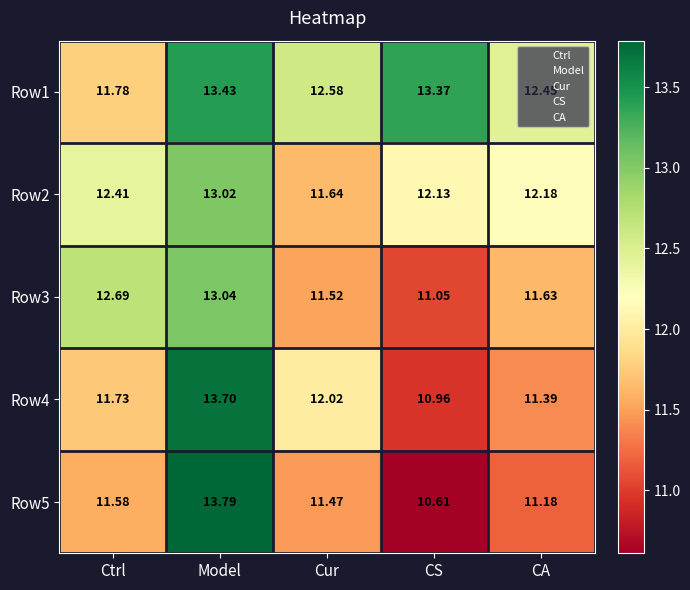

At which category is the sum across all series the highest?

Model